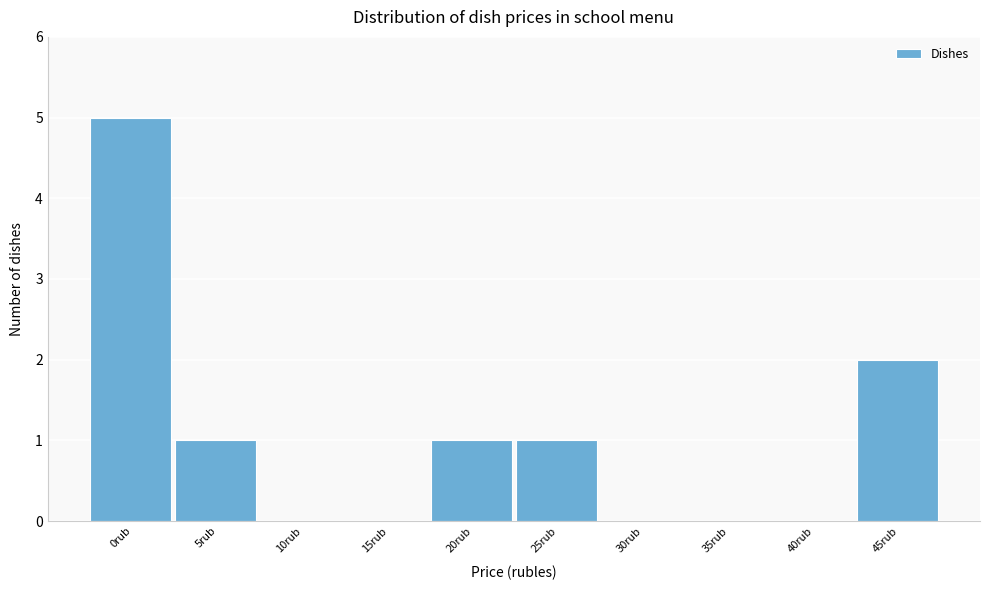

Reading left to right, extract all data points from this chart.

0rub=5	5rub=1	10rub=0	15rub=0	20rub=1	25rub=1	30rub=0	35rub=0	40rub=0	45rub=2